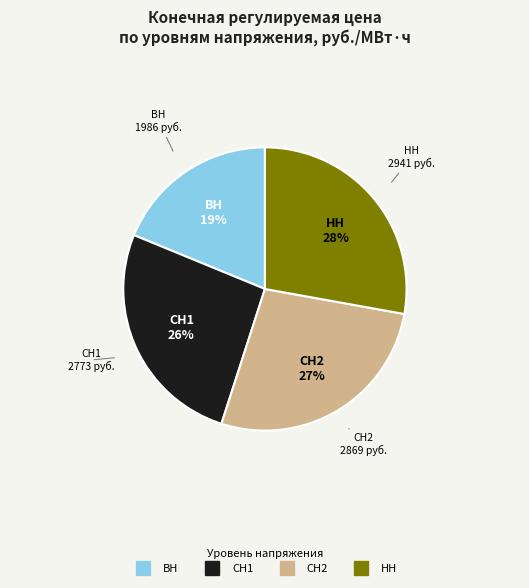

The ВН slice represents 6% of the pie. True or false?

False